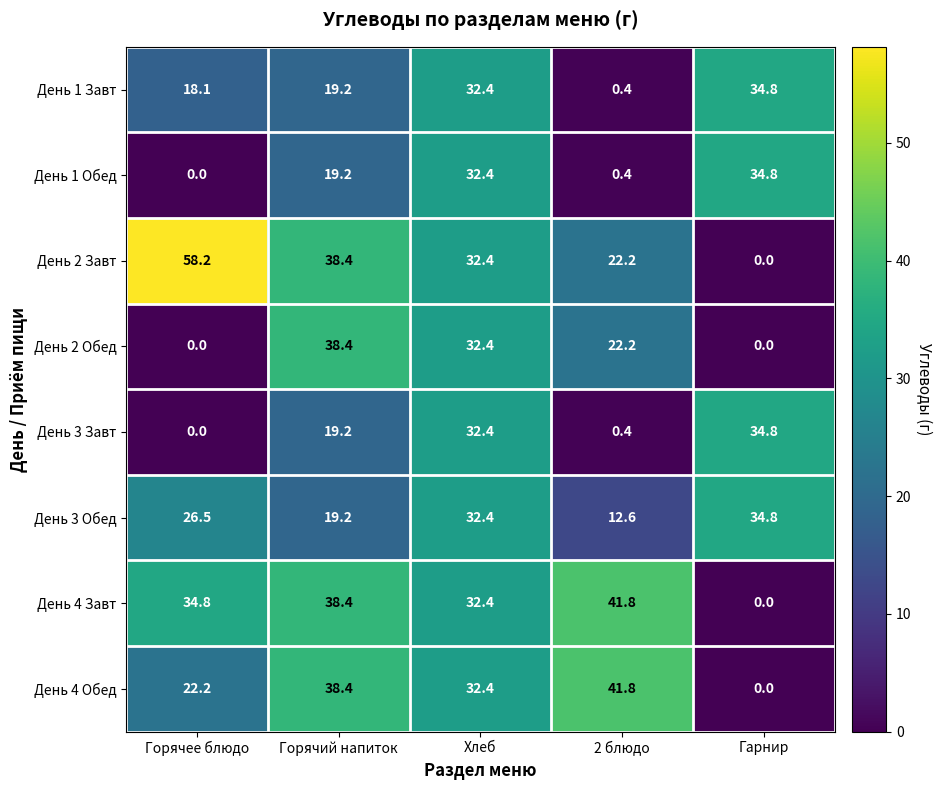

What is the sum of the День 1 Завт values at Горячее блюдо and Гарнир?

52.9